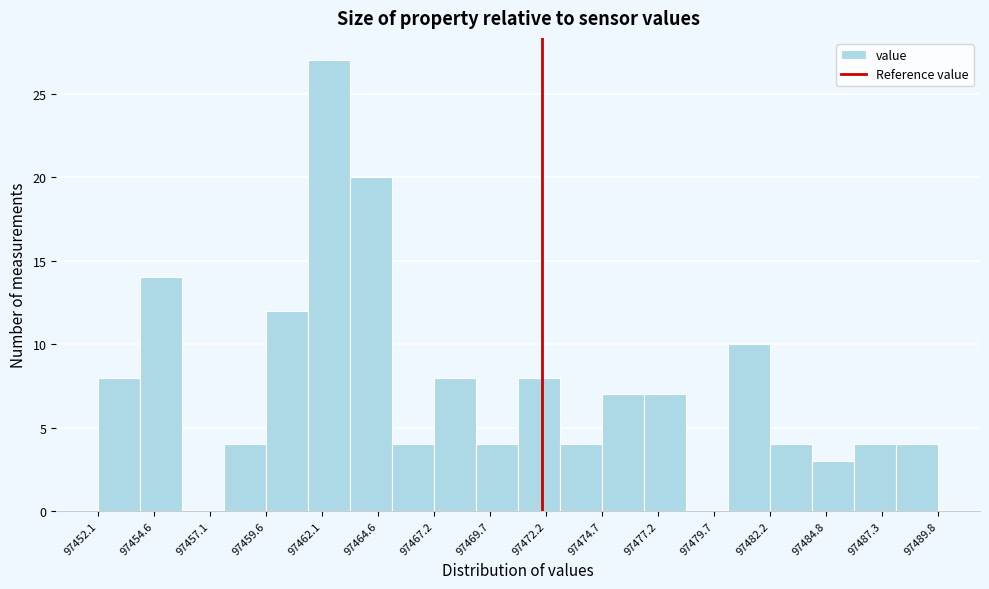

Read against the x-axis, roughly where is the centre of the tallest bar?

97462.5